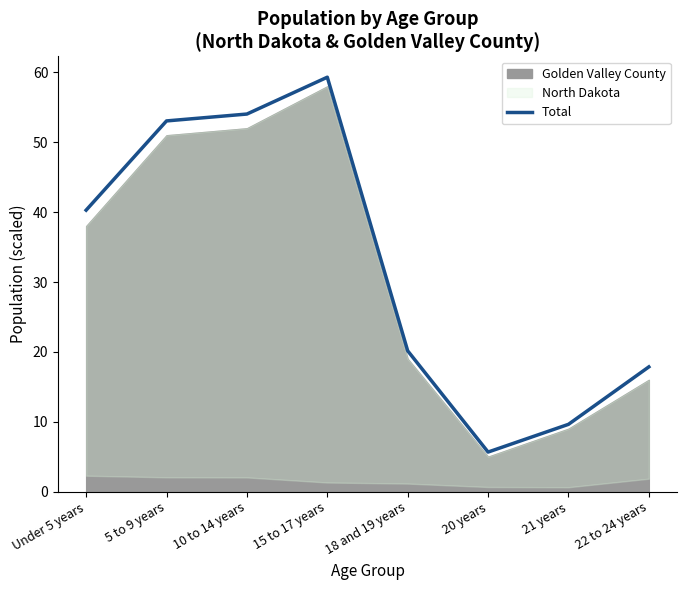

The chart shows a value of 10.0 at 22 to 24 years. True or false?

False